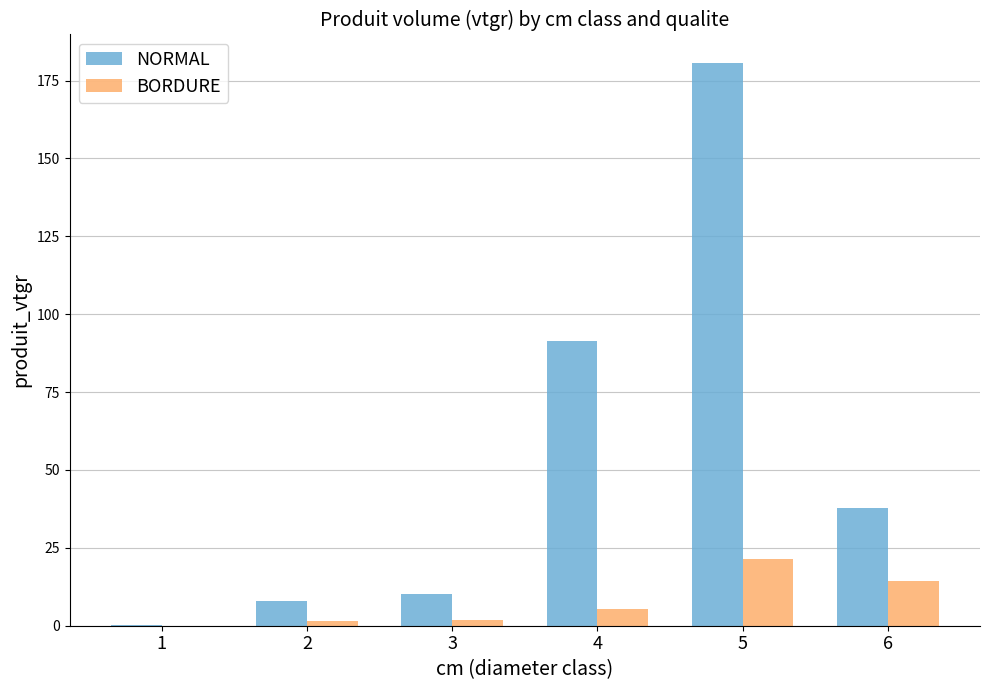

What is the spread (max minus min) of values at 2?

6.5